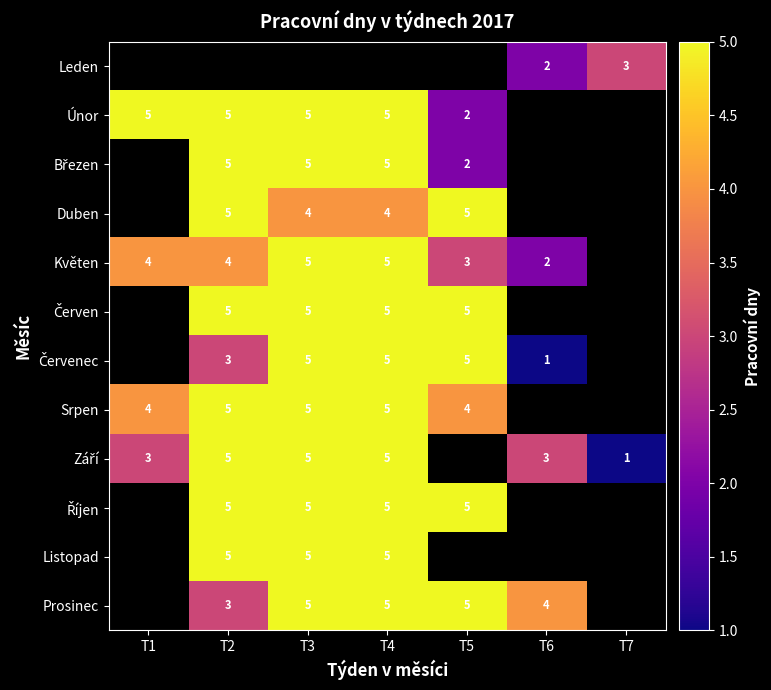

What is the maximum value shown in the chart?

5.0